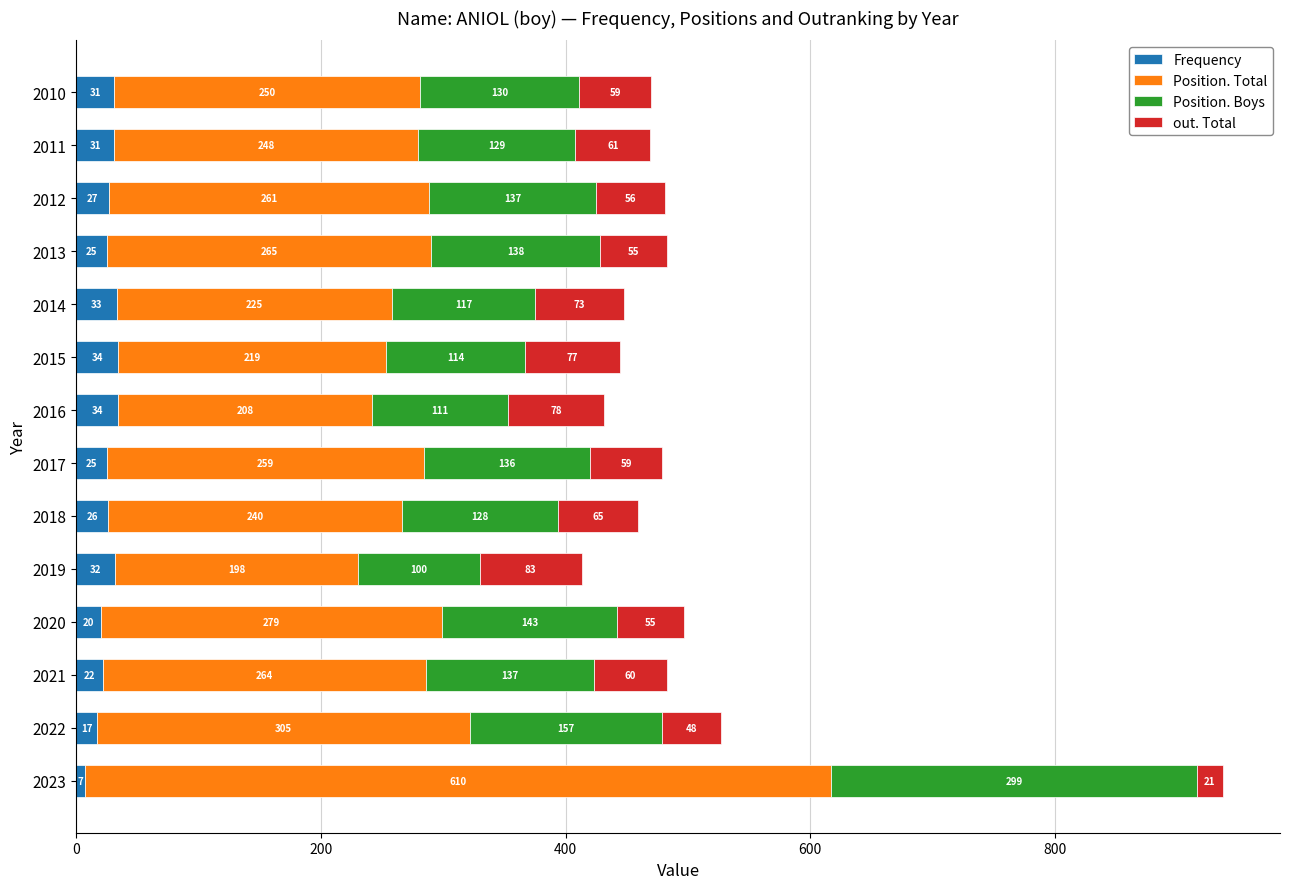

What is the average value of the Frequency series?

26